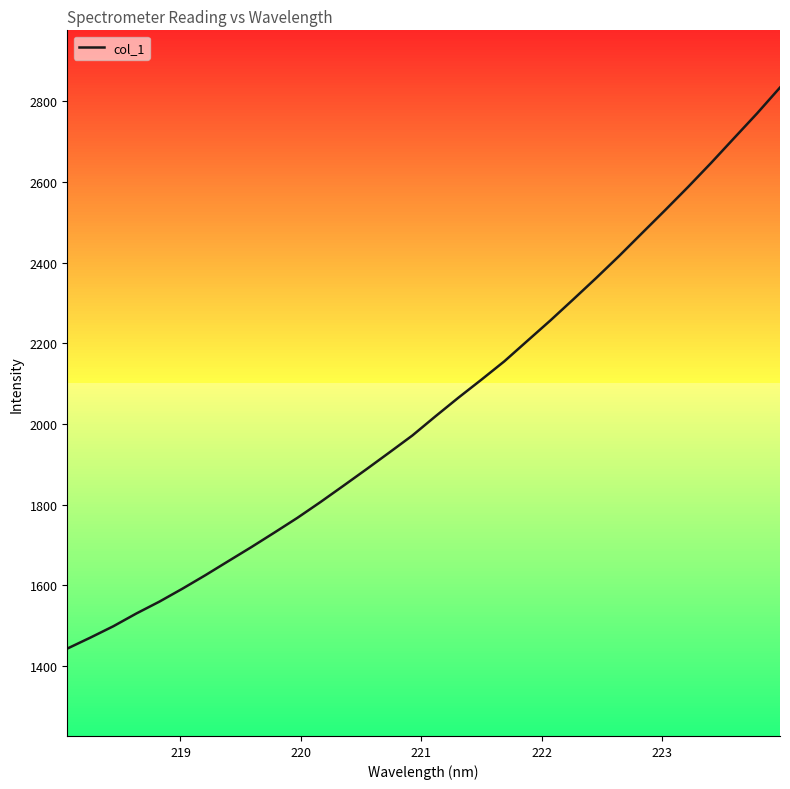

What is the maximum value shown in the chart?

2833.8